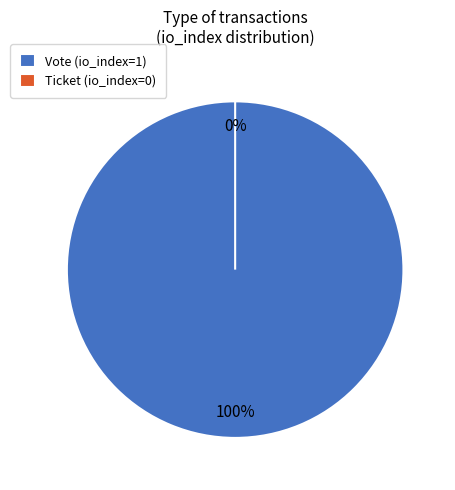

True or false: Ticket accounts for 6% of the total.

False